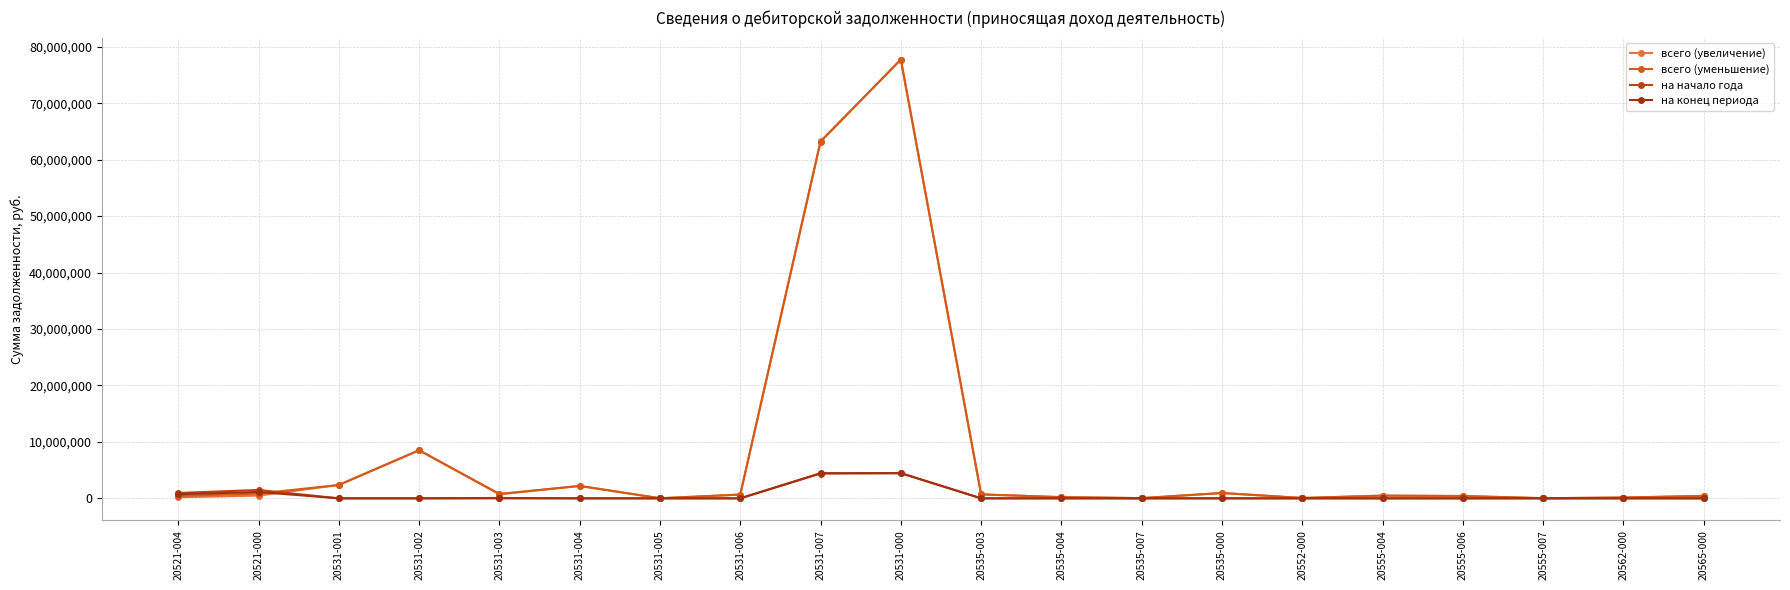

How many series are shown in this chart?

4